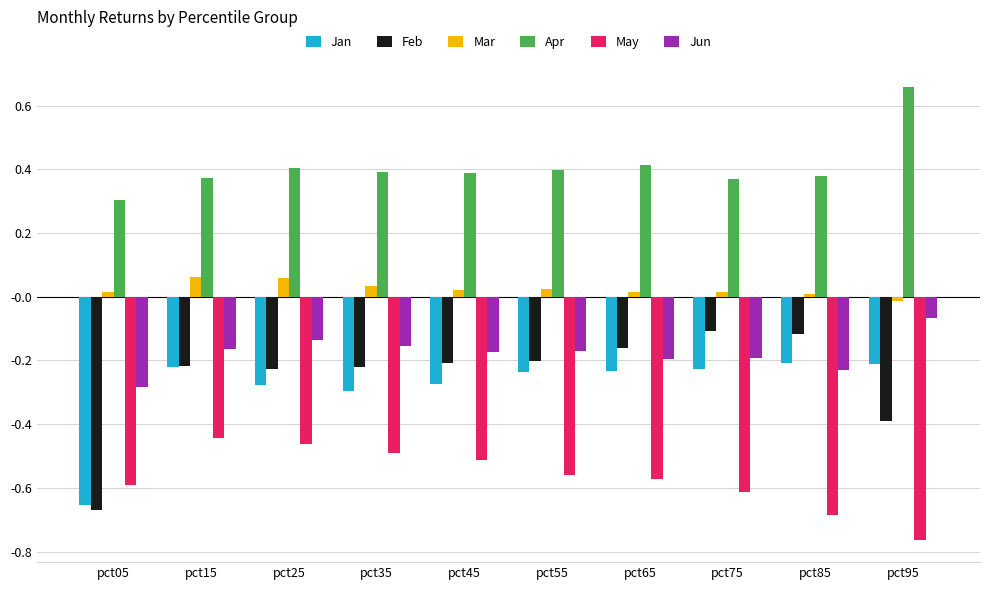

True or false: Jan has a value of -0.3 at pct25.

True